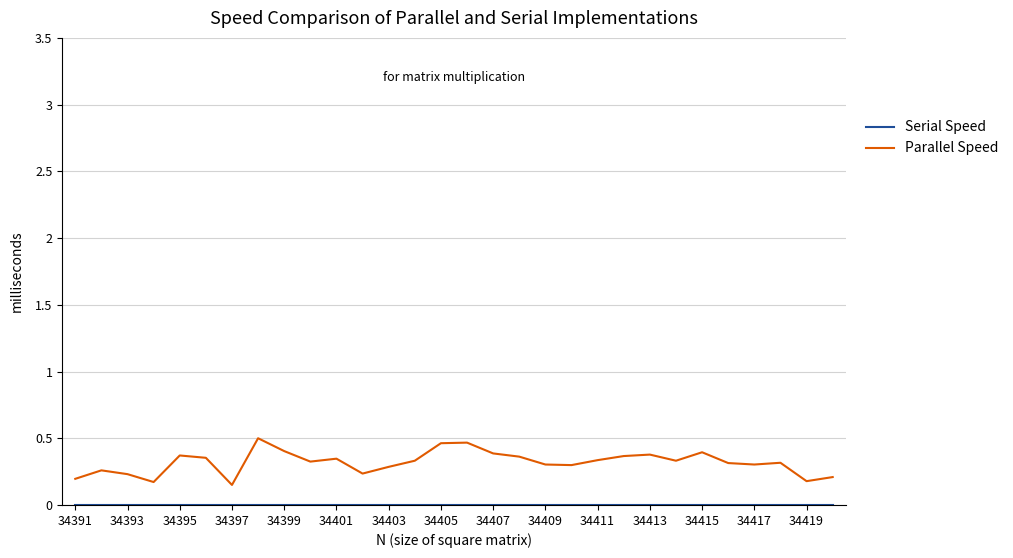

Which series has the largest range (max minus min)?

Parallel Speed